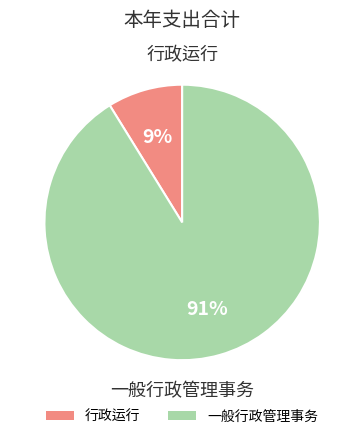

To the nearest percent, what percentage of the pie is 一般行政管理事务?

91%